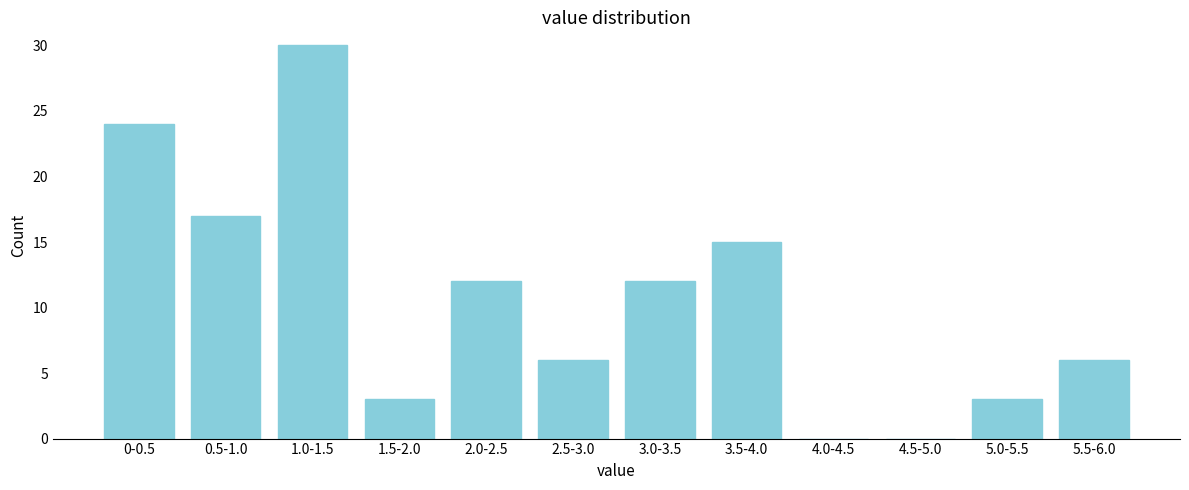

Reading right to left, extract all data points from this chart.

5.5-6.0=6	5.0-5.5=3	4.5-5.0=0	4.0-4.5=0	3.5-4.0=15	3.0-3.5=12	2.5-3.0=6	2.0-2.5=12	1.5-2.0=3	1.0-1.5=30	0.5-1.0=17	0-0.5=24